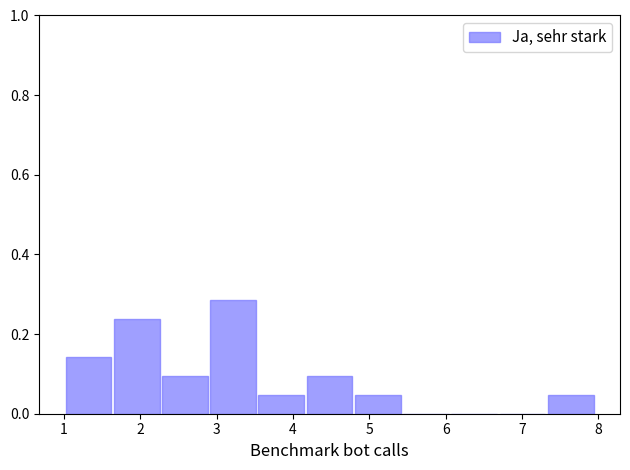

Reading left to right, transcribe this chart: for each bar, give the range it covers on the x-axis and its height. Neither the bar edges nor the heights are printed on the chart, so give them approximately, as read against the axes.

1.0 to 1.6: 0.14
1.6 to 2.3: 0.24
2.3 to 2.9: 0.10
2.9 to 3.5: 0.28
3.5 to 4.2: 0.04
4.2 to 4.8: 0.10
4.8 to 5.4: 0.04
5.4 to 6.1: 0
6.1 to 6.7: 0
6.7 to 7.3: 0
7.3 to 8.0: 0.04